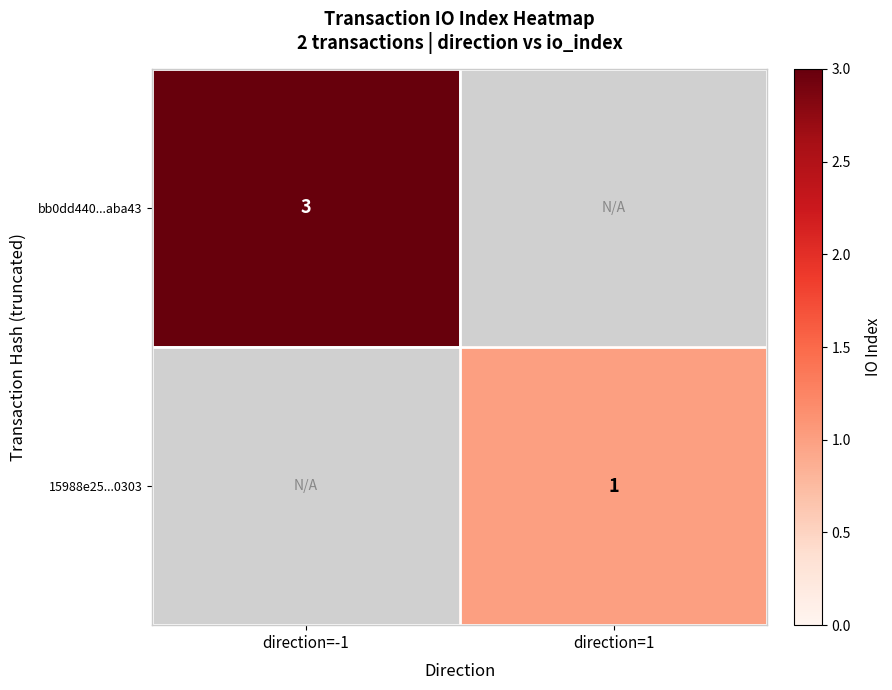

At direction=1, list the series in order from smallest to largest.

15988e25...0303, bb0dd440...aba43